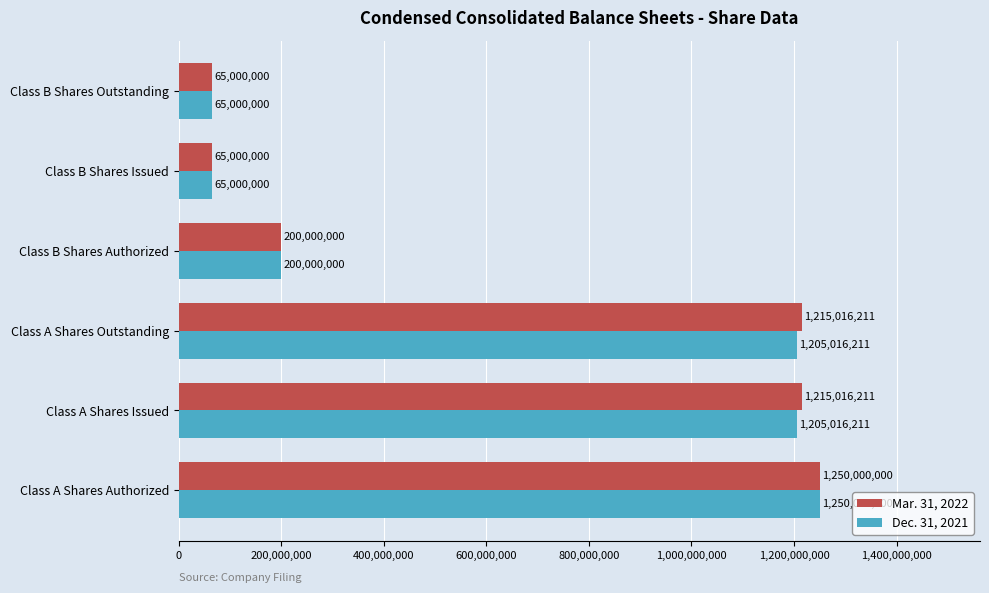

What is the difference between the Mar. 31, 2022 values at Class A Shares Outstanding and Class B Shares Authorized?

1015016211